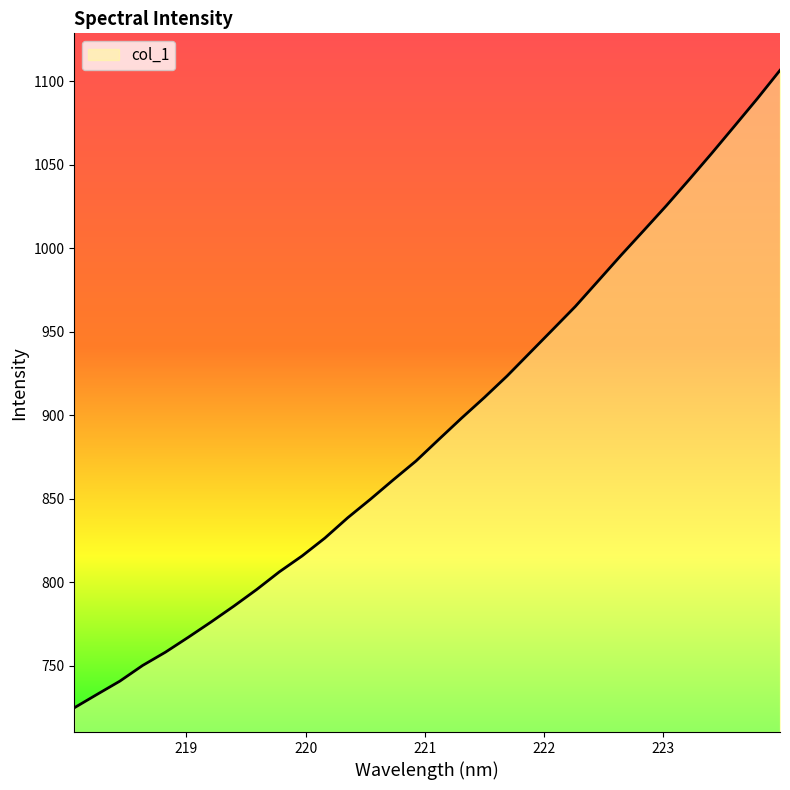

Count the number of categories in the chart.

32